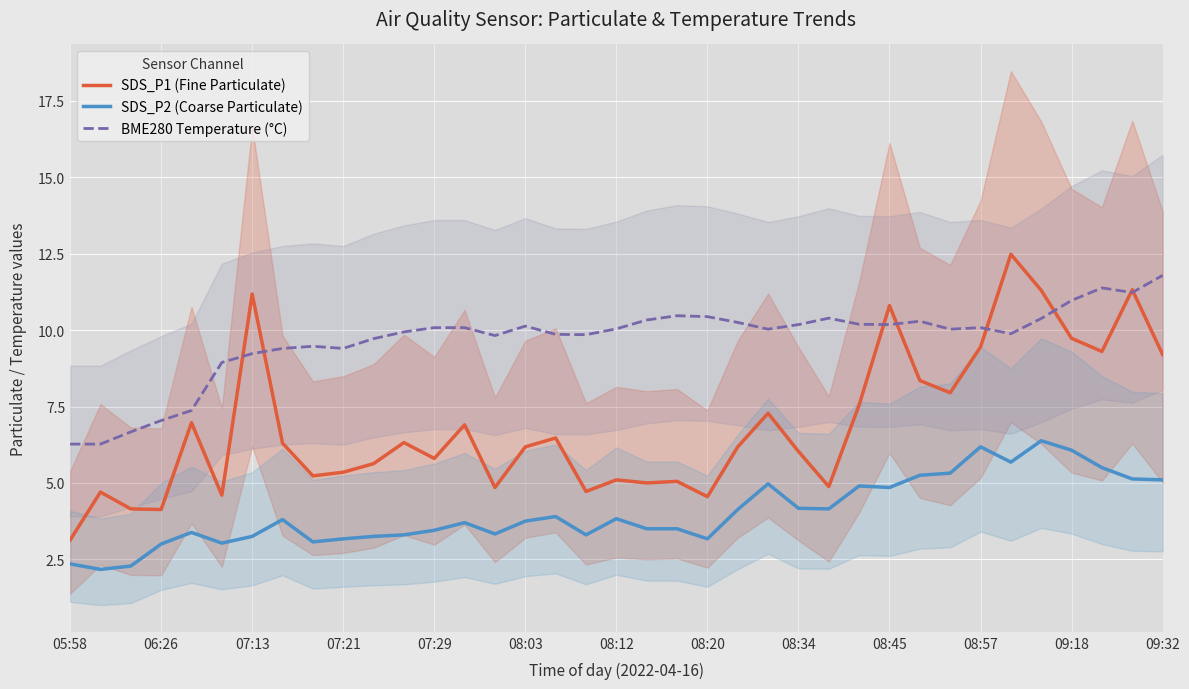

True or false: SDS_P2 (Coarse Particulate) and BME280 Temperature (°C) intersect in this chart.

False